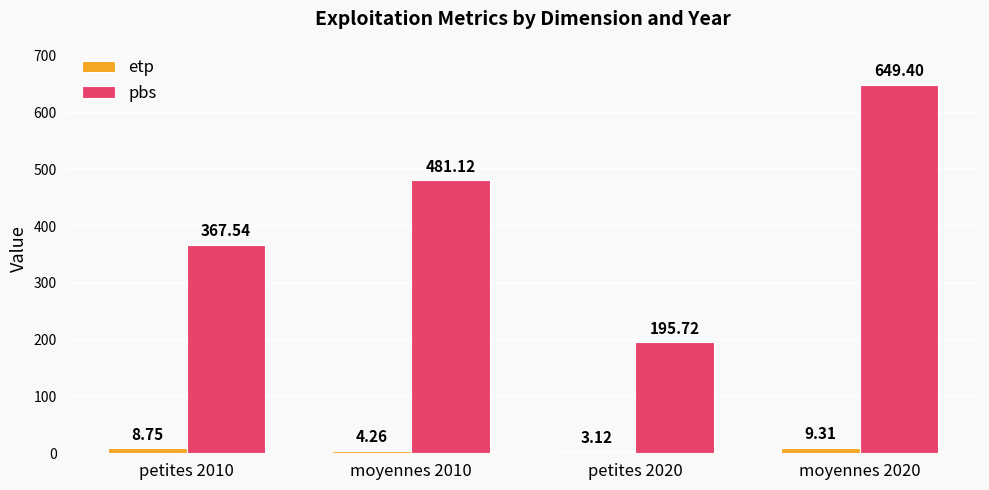

Is the value of pbs at moyennes 2020 greater than the value of etp at moyennes 2020?

Yes